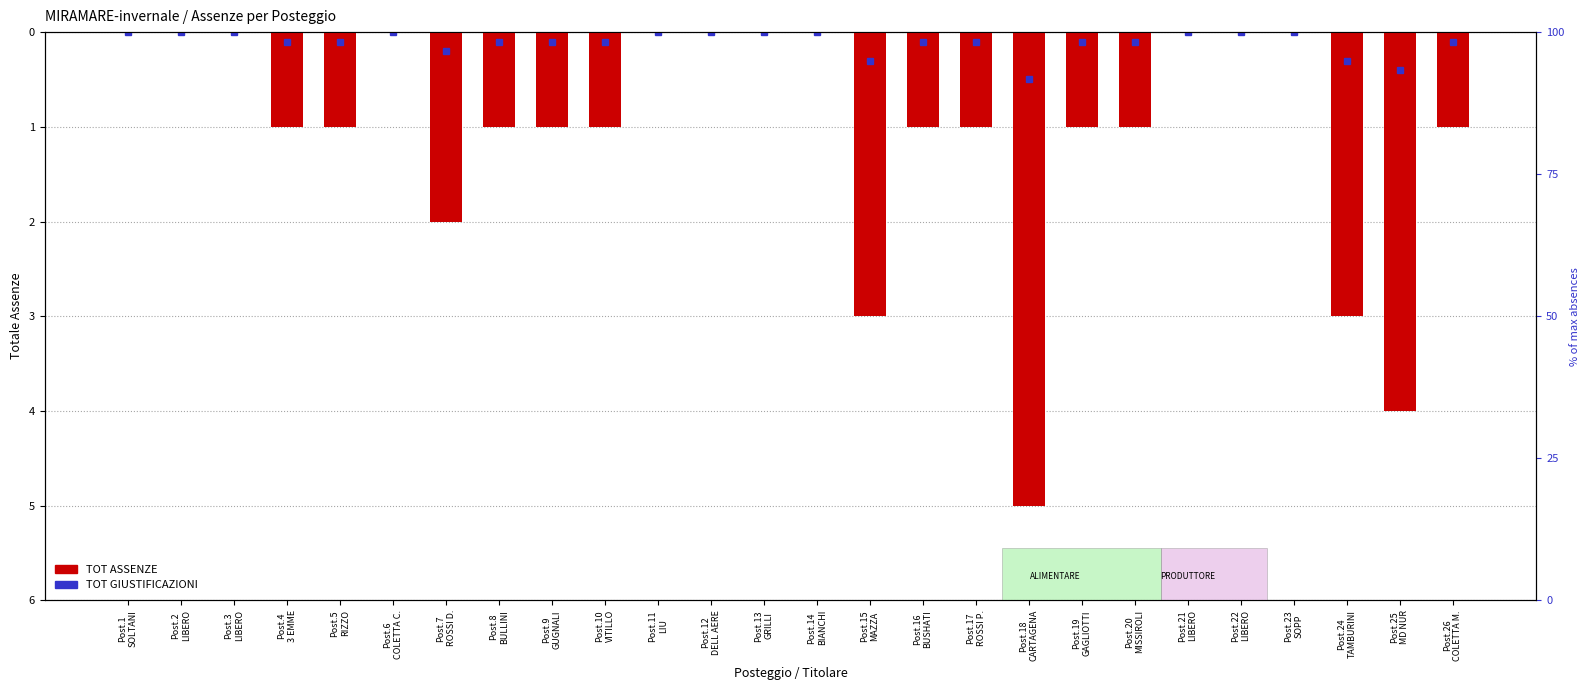

The chart shows a value of 0 at Post.26
COLETTA M.. True or false?

False